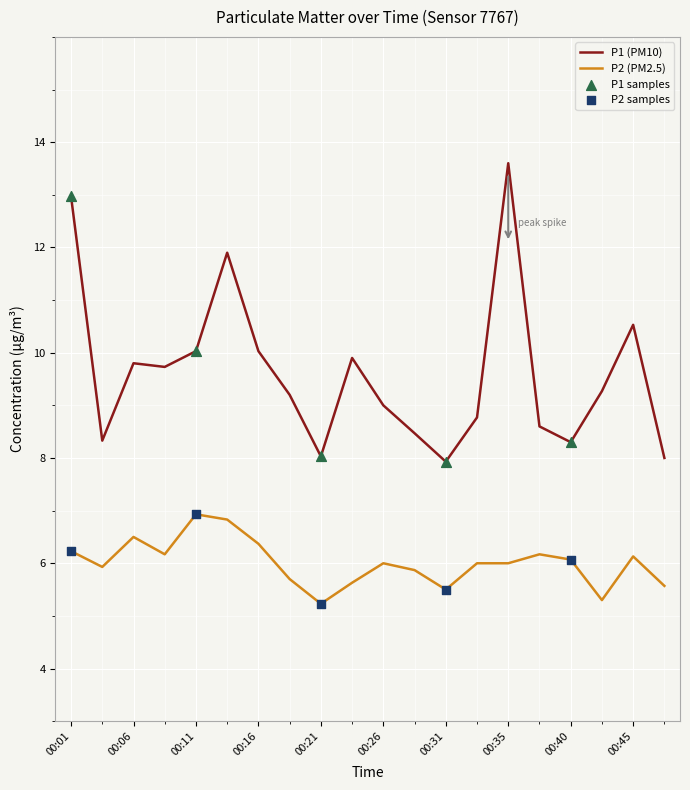

Which series has the largest total across all categories?

P1 (PM10)